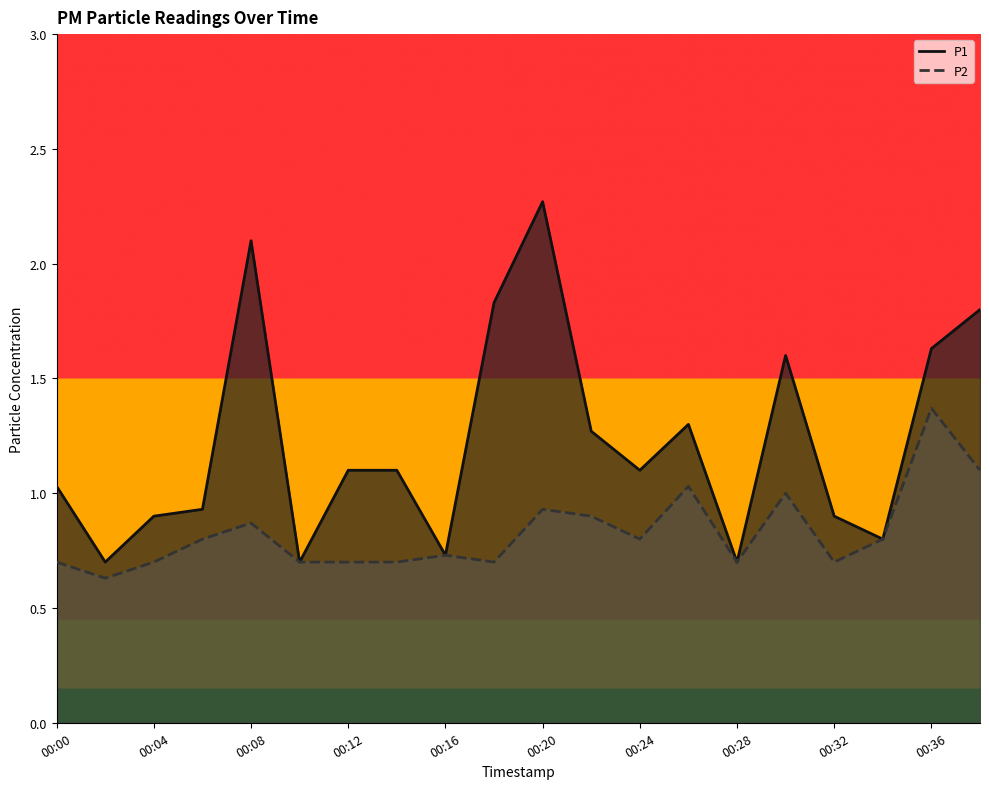

The P1 series shows 0.9 at 00:18. True or false?

False